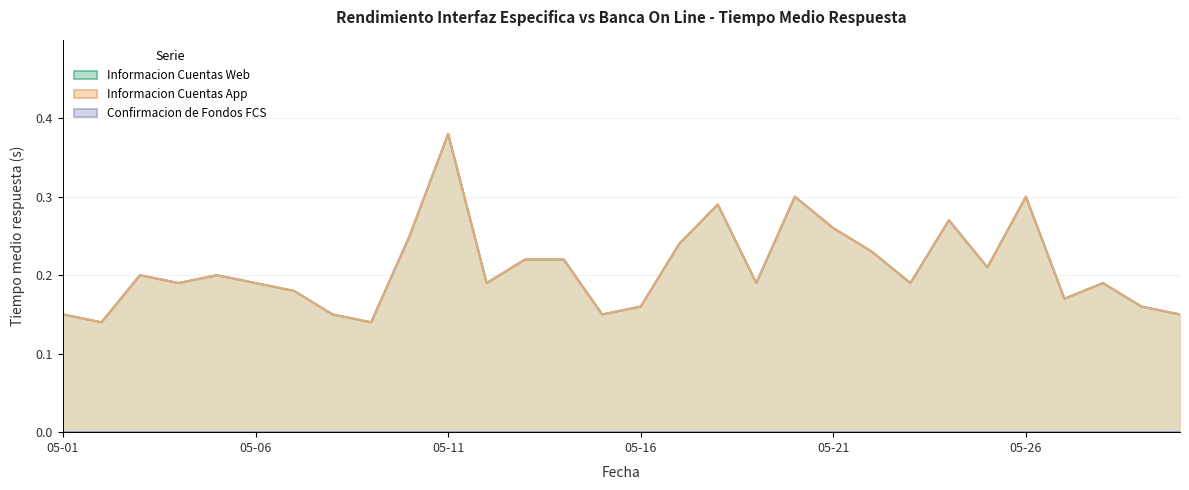

At which category is the sum across all series the highest?

05-11